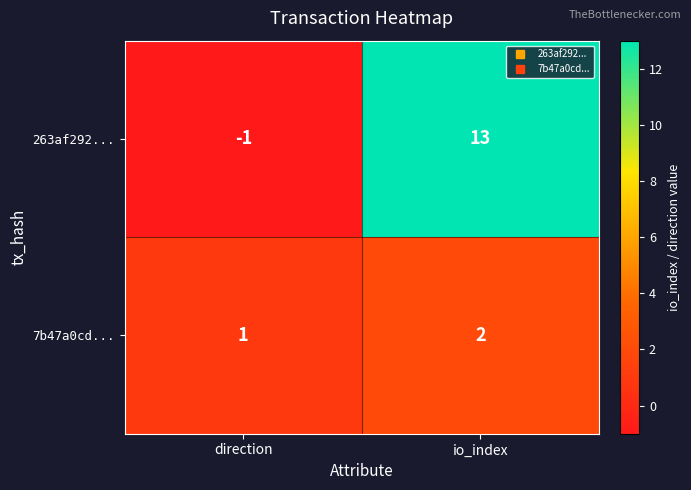

What is the difference between the highest and lowest values at direction?

2